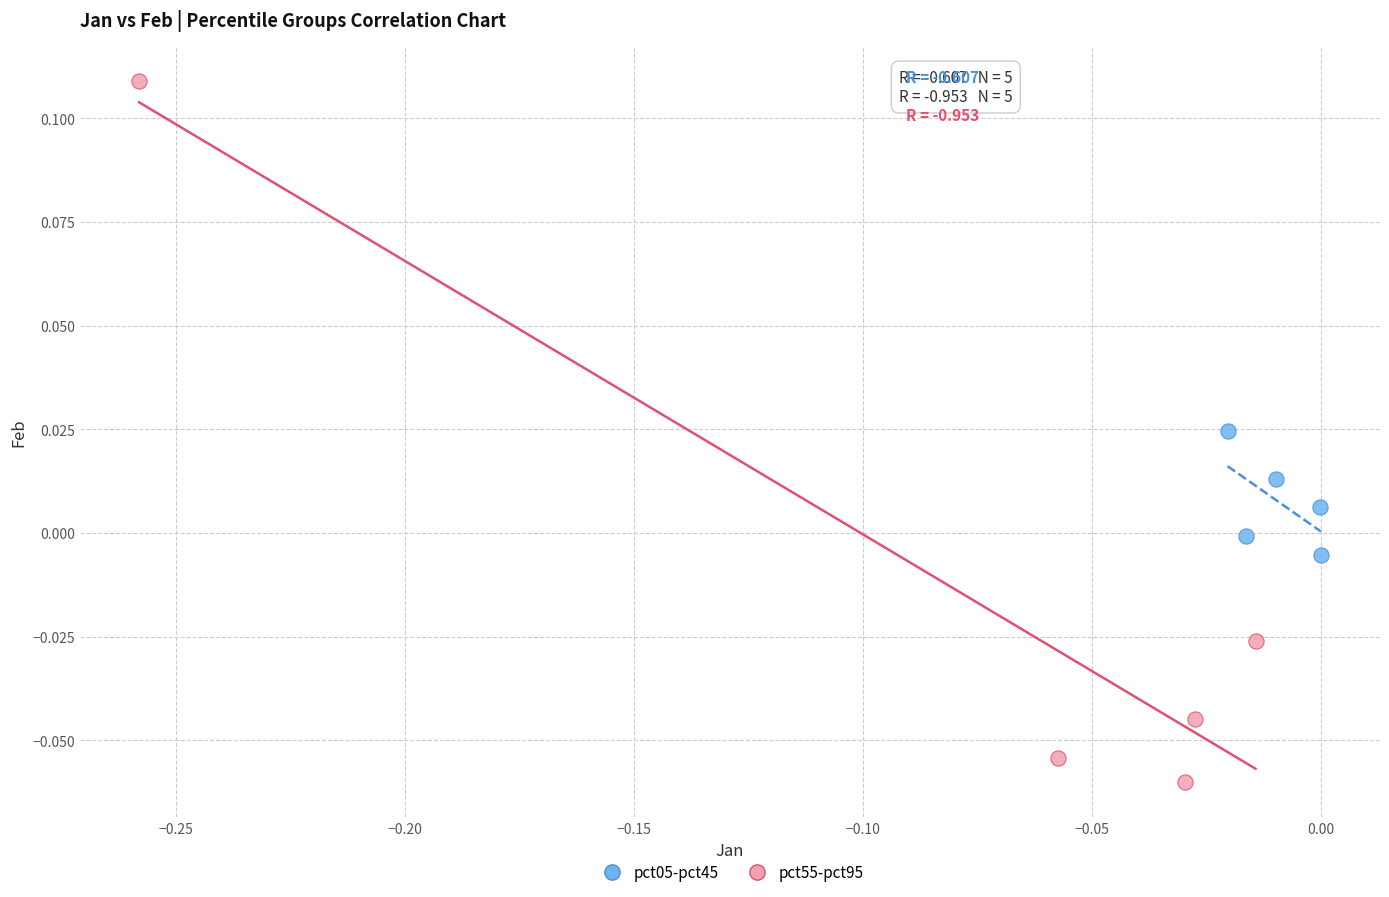

Which series contains the highest Y value?

pct55-pct95